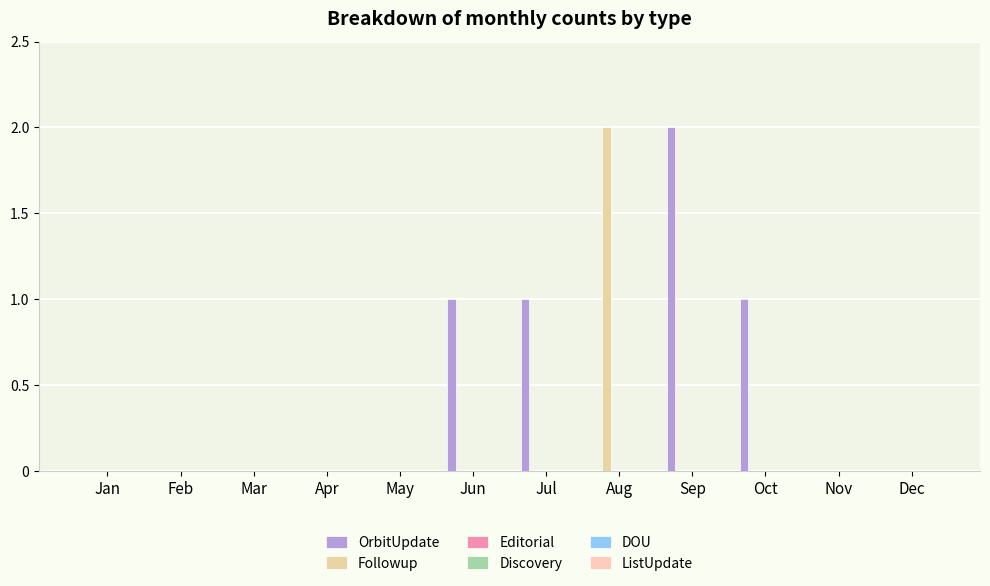

What is the difference between the highest and lowest values at Jul?

1